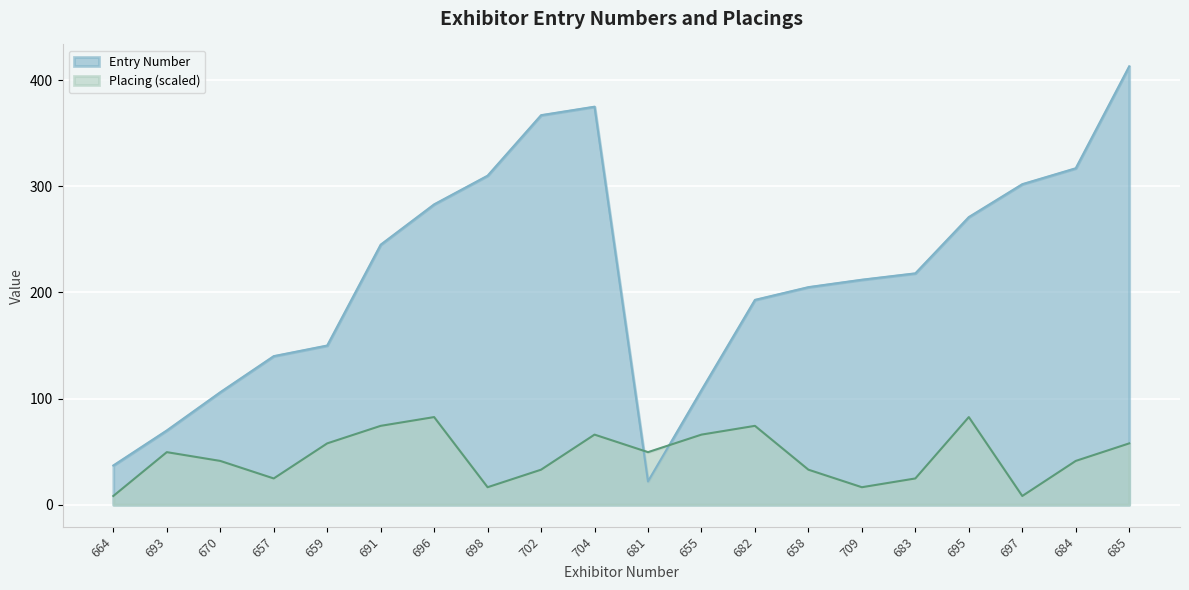

At which label is Entry Number closest to 217?

683